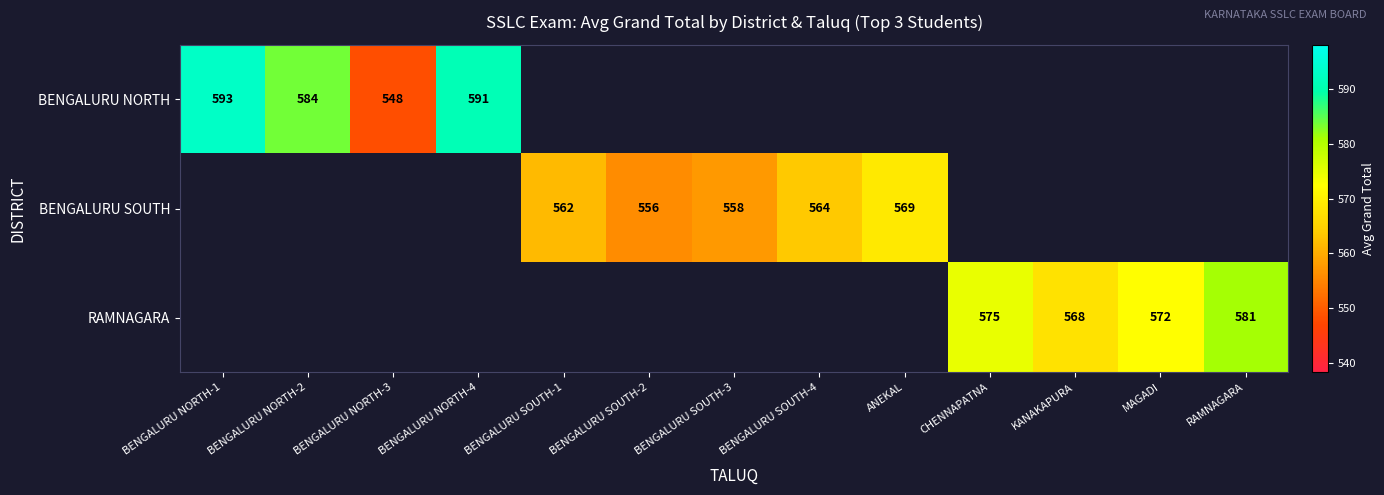

True or false: BENGALURU NORTH has a value of 261 at BENGALURU NORTH-2.

False